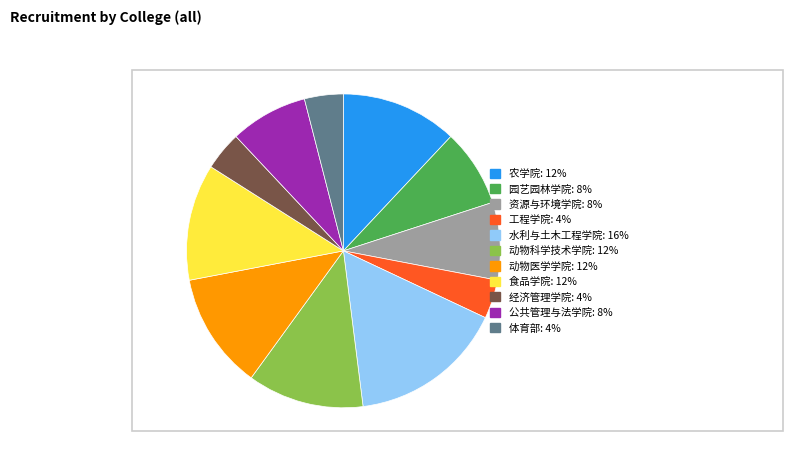

How many segments does this pie chart have?

11